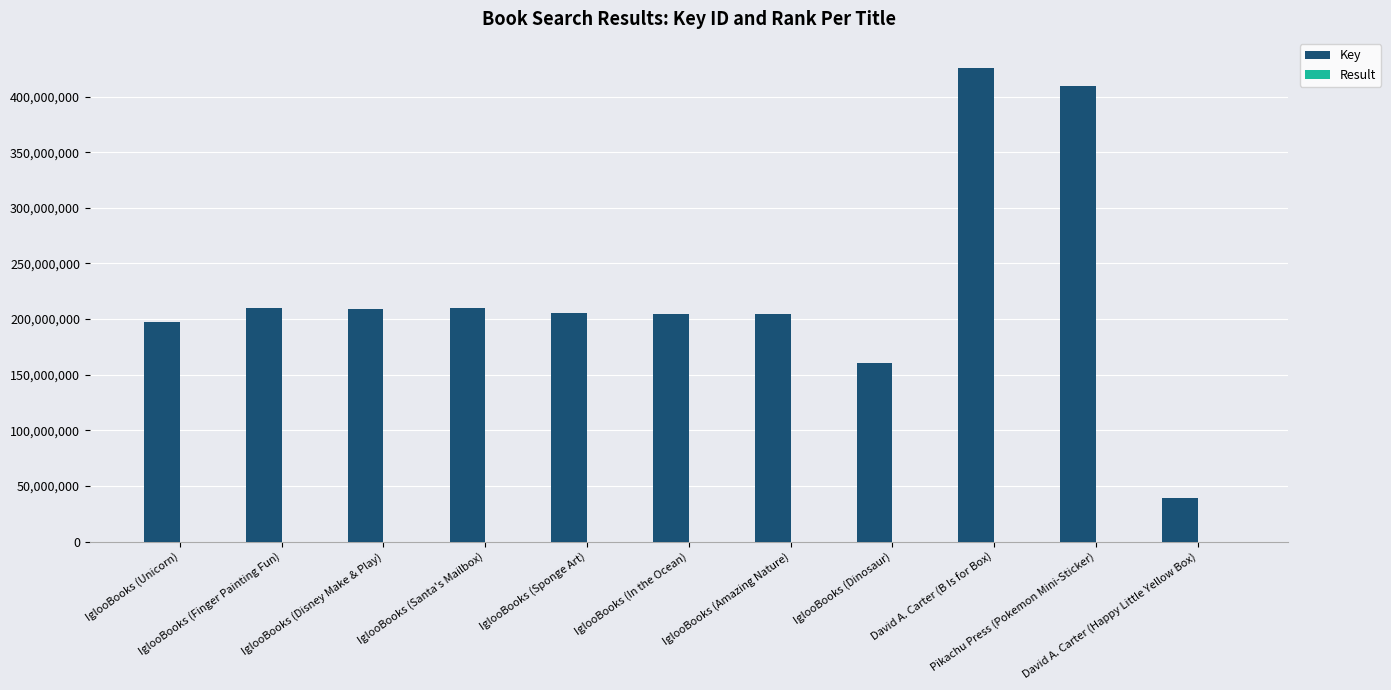

What is the spread (max minus min) of values at IglooBooks (Amazing Nature)?

204798133